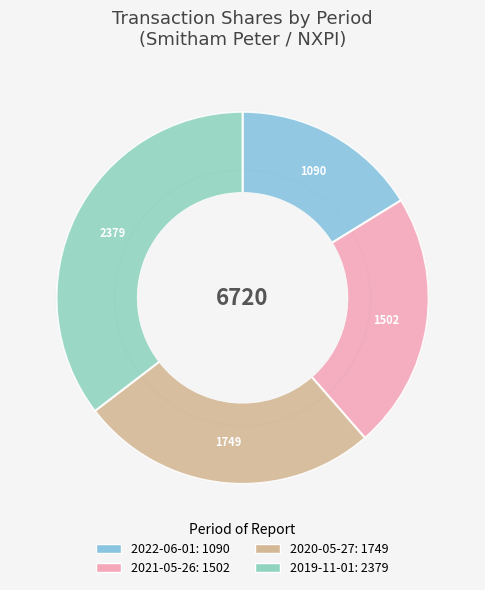

What percentage is NOT represented by 2022-06-01?

83.8%